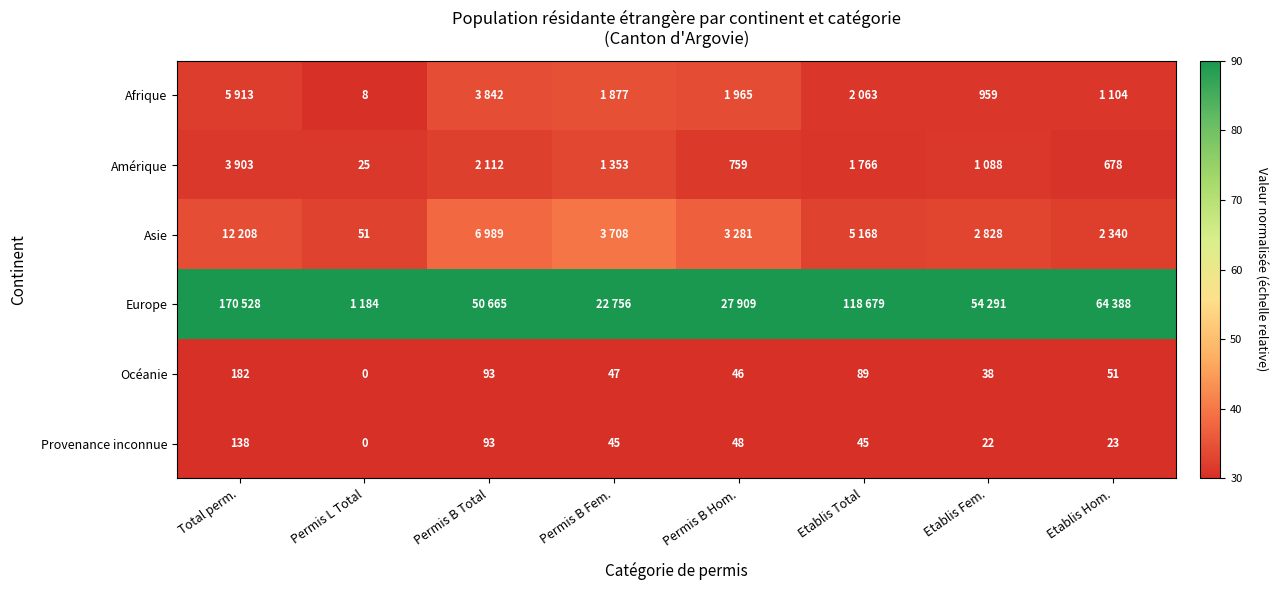

At which label does Océanie reach its minimum?

Permis L Total